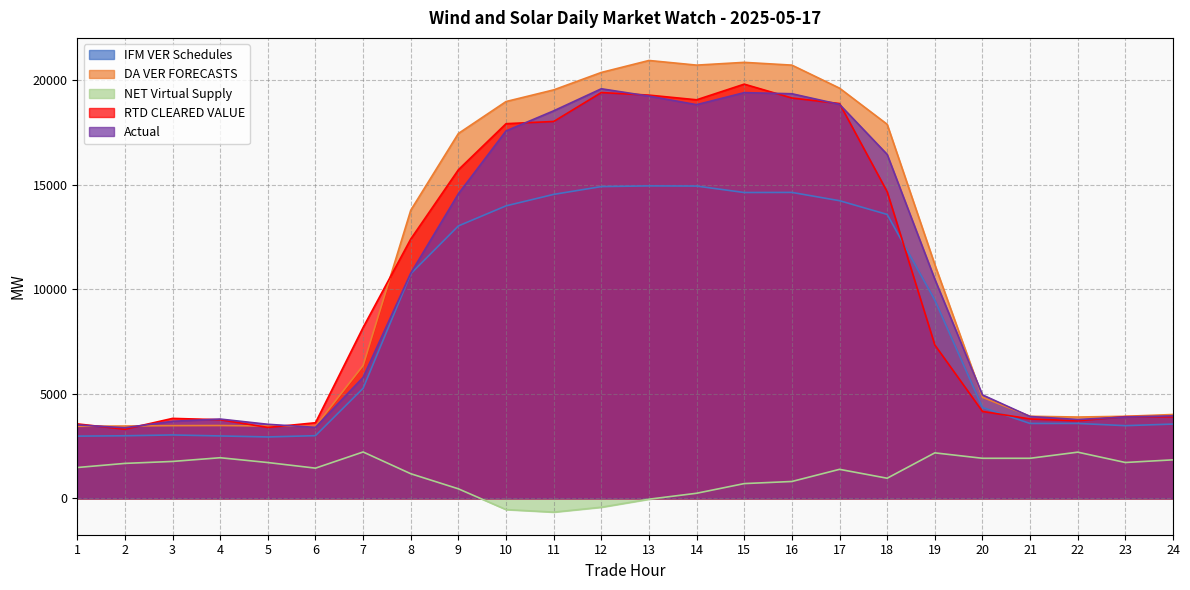

What is the sum of the RTD CLEARED VALUE values at 4 and 17?

22660.9